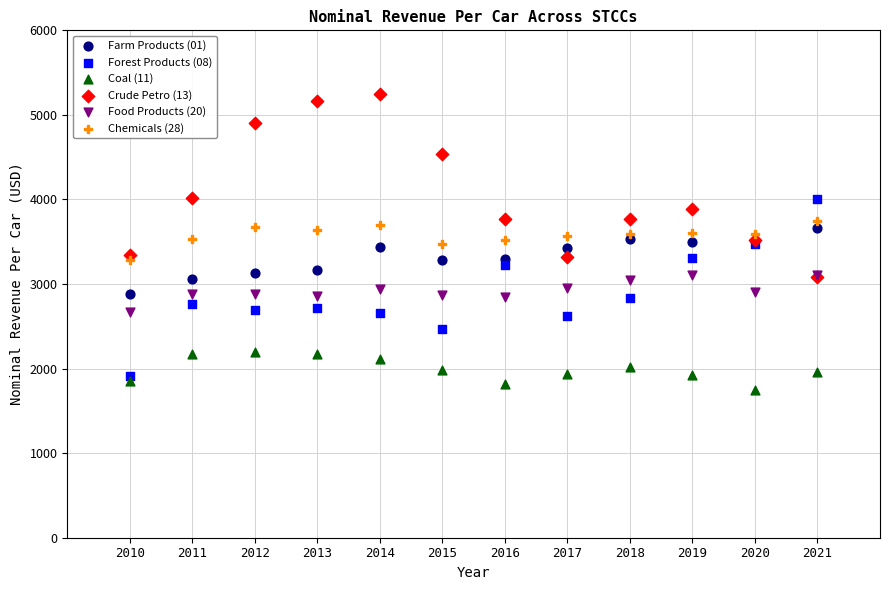

What are all the series names shown in the legend?

Farm Products (01), Forest Products (08), Coal (11), Crude Petro (13), Food Products (20), Chemicals (28)